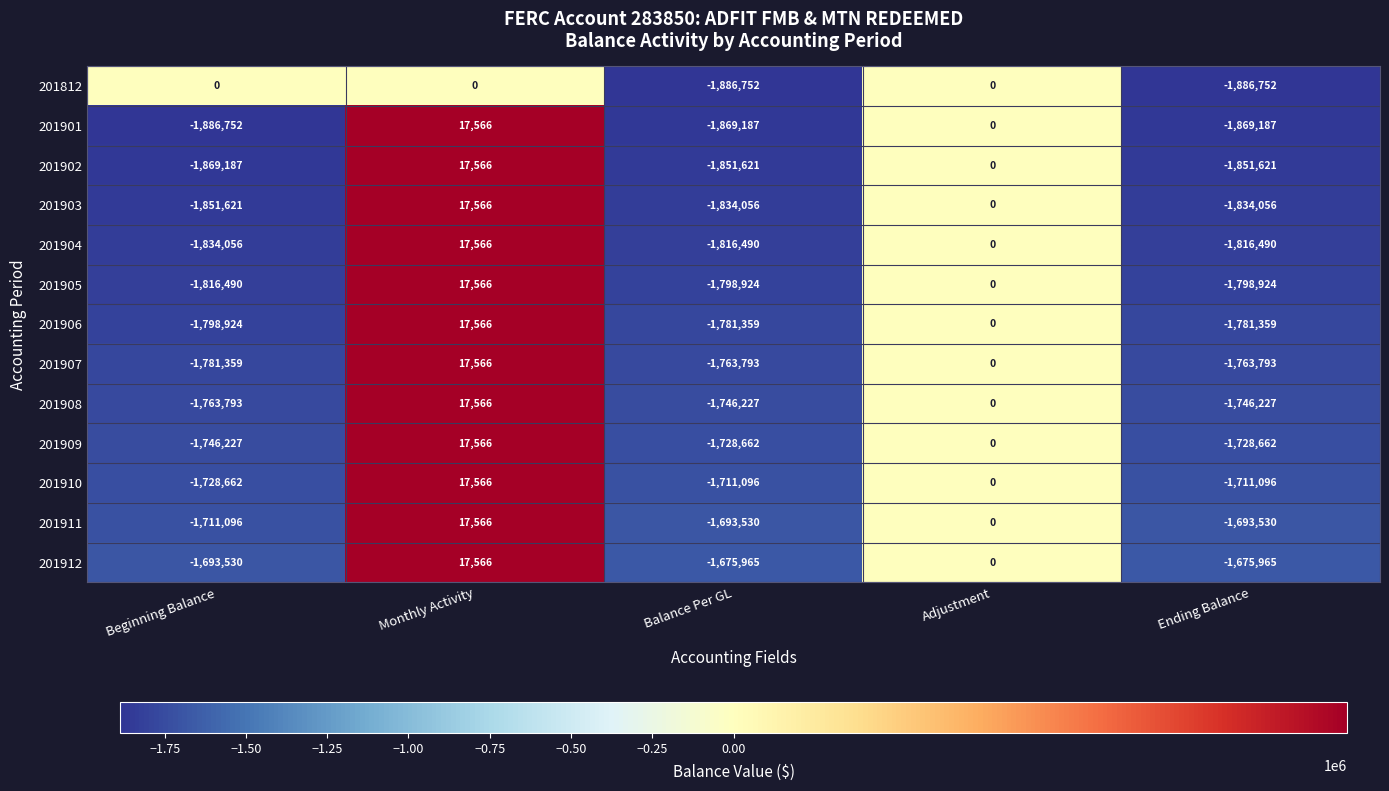

At which category is the sum across all series the highest?

Monthly Activity